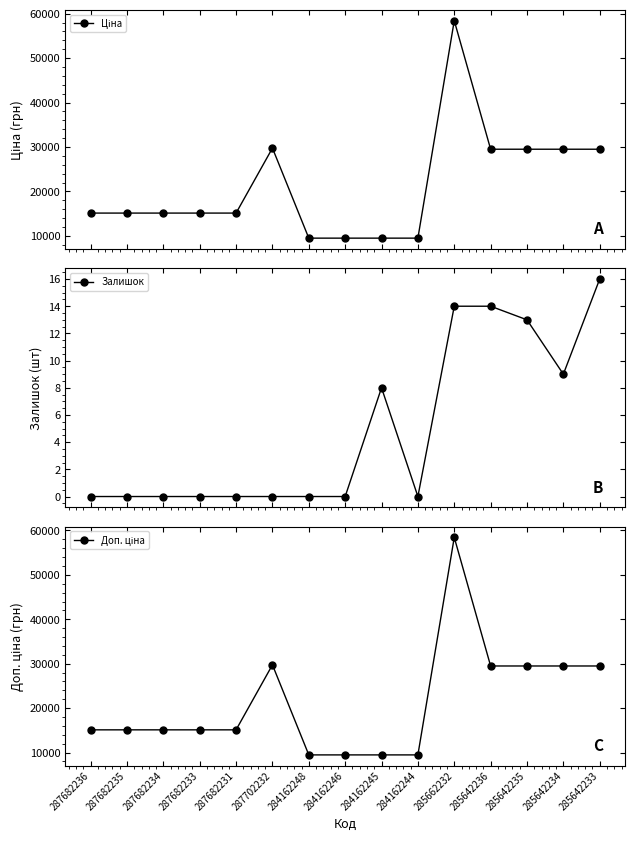

True or false: Ціна and Доп. ціна intersect in this chart.

False